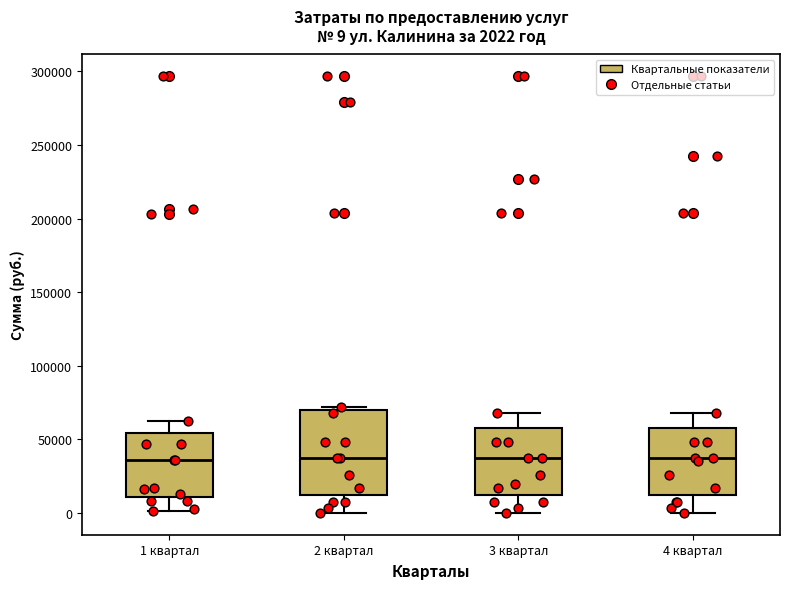

Which box is the tallest, from its lower edge to its upper edge?

2 квартал